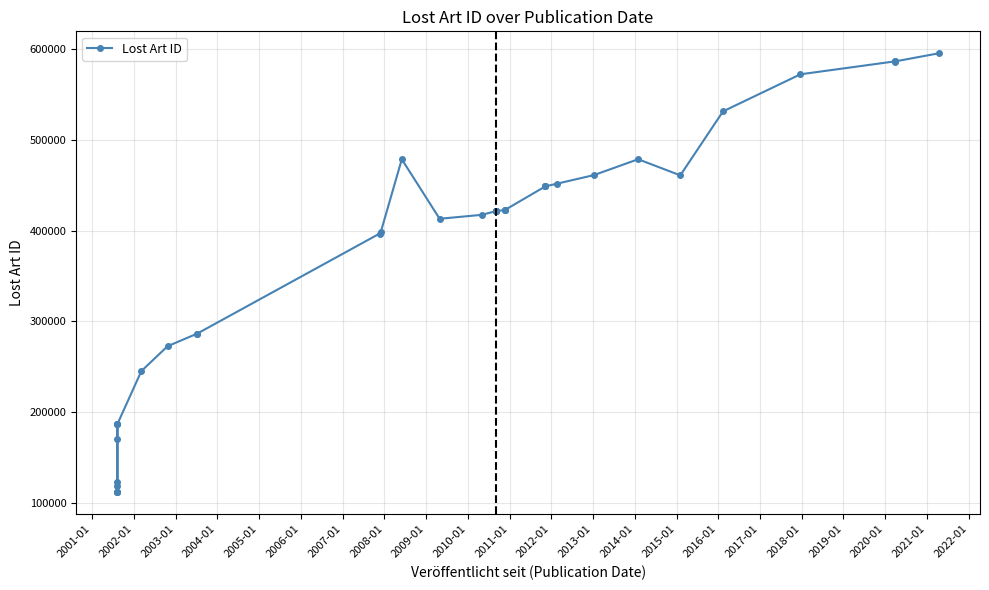

What is the smallest value displayed?

111512